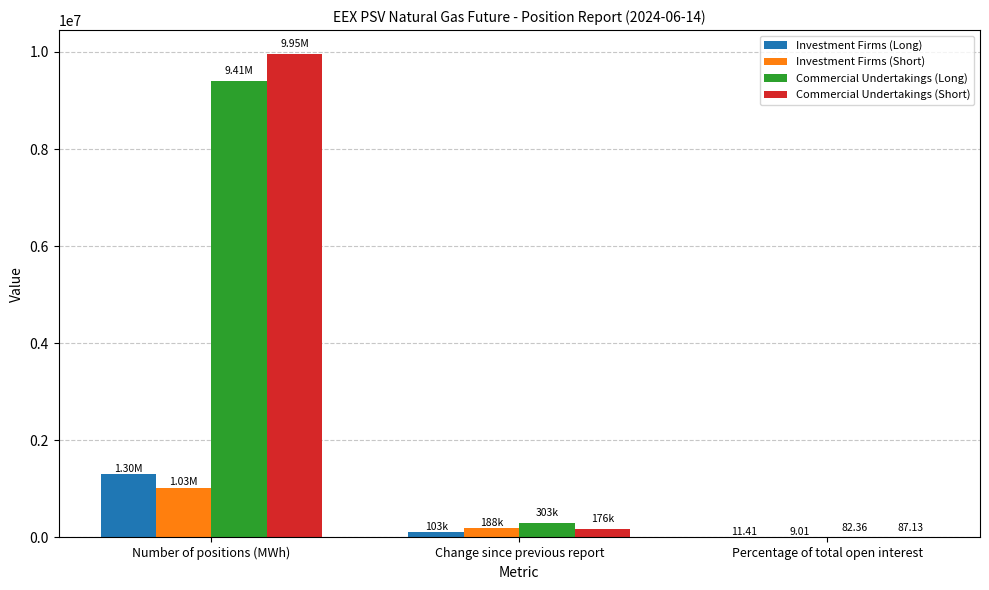

Which category has the highest value in the Commercial Undertakings (Short) series?

Number of positions (MWh)